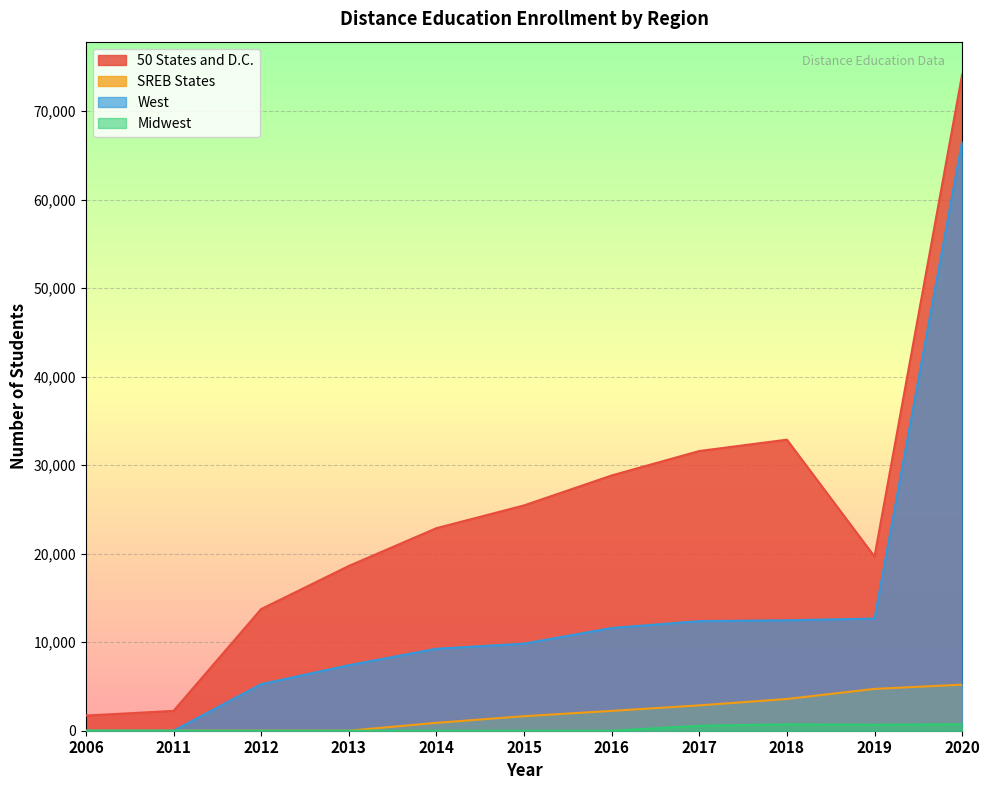

True or false: SREB States has a value of 2865 at 2017.

True